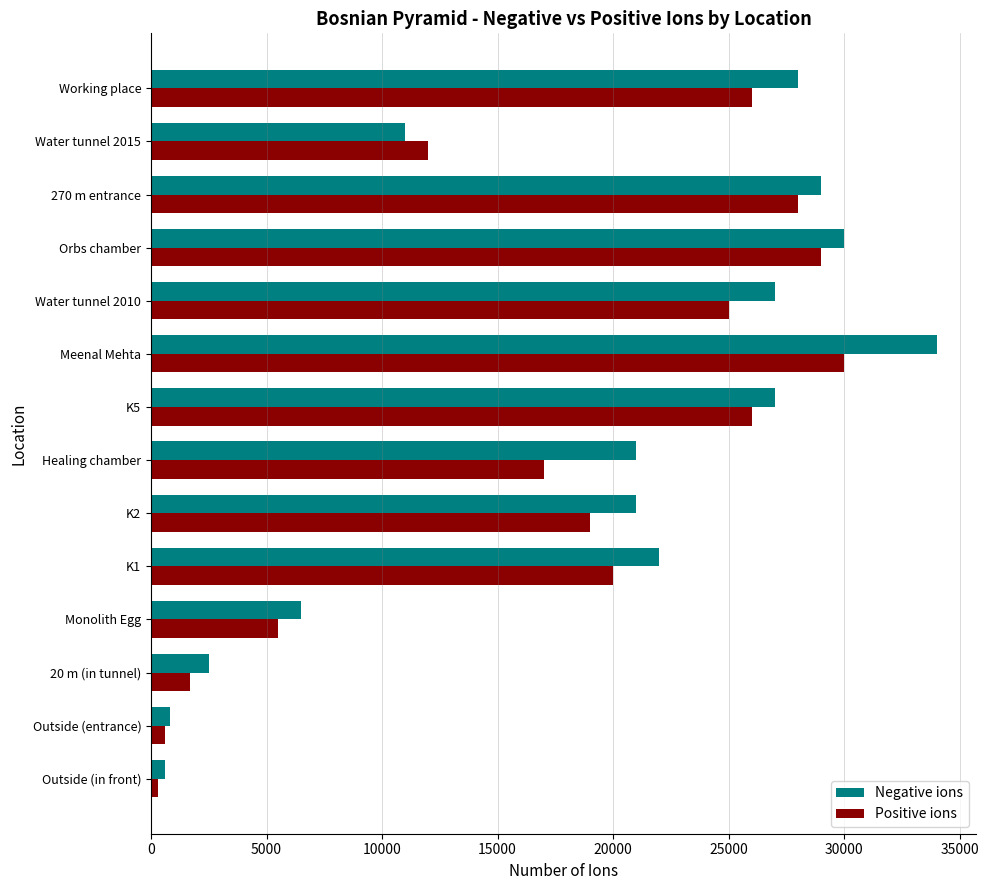

What is the average value of the Negative ions series?

18600